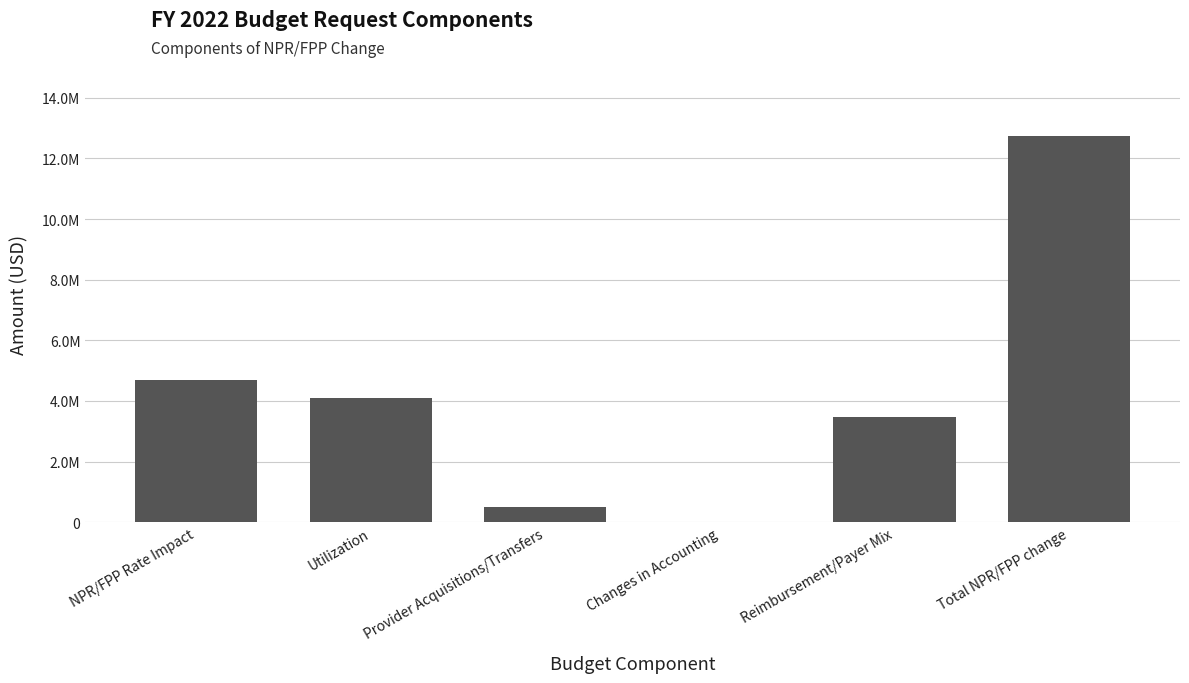

Are the bars horizontal?

No